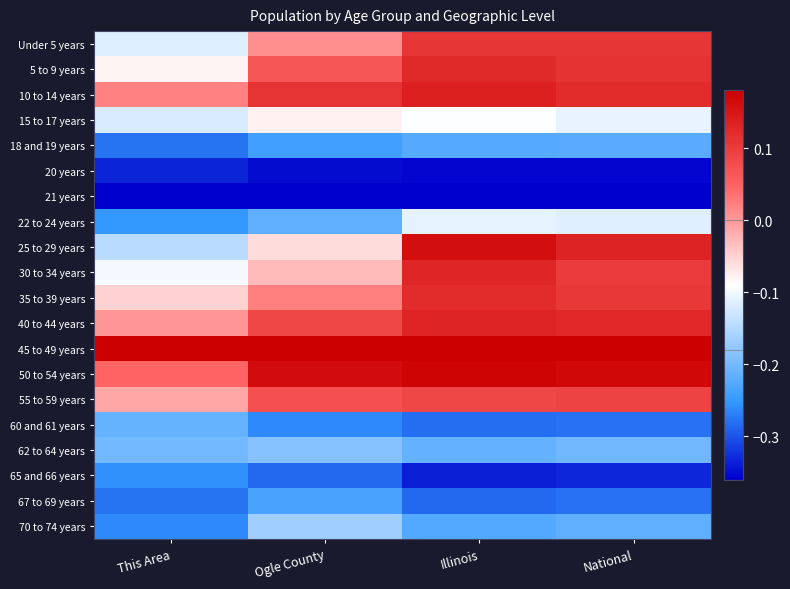

Reading left to right, extract all data points from this chart.

Under 5 years: This Area=-0.1	Ogle County=0.0	Illinois=0.1	National=0.1
5 to 9 years: This Area=-0.1	Ogle County=0.1	Illinois=0.1	National=0.1
10 to 14 years: This Area=0.0	Ogle County=0.1	Illinois=0.1	National=0.1
15 to 17 years: This Area=-0.1	Ogle County=-0.1	Illinois=-0.1	National=-0.1
18 and 19 years: This Area=-0.3	Ogle County=-0.2	Illinois=-0.2	National=-0.2
20 years: This Area=-0.3	Ogle County=-0.4	Illinois=-0.4	National=-0.4
21 years: This Area=-0.4	Ogle County=-0.4	Illinois=-0.4	National=-0.4
22 to 24 years: This Area=-0.3	Ogle County=-0.2	Illinois=-0.1	National=-0.1
25 to 29 years: This Area=-0.1	Ogle County=-0.1	Illinois=0.2	National=0.1
30 to 34 years: This Area=-0.1	Ogle County=-0.0	Illinois=0.1	National=0.1
35 to 39 years: This Area=-0.1	Ogle County=0.0	Illinois=0.1	National=0.1
40 to 44 years: This Area=0.0	Ogle County=0.1	Illinois=0.1	National=0.1
45 to 49 years: This Area=0.2	Ogle County=0.2	Illinois=0.2	National=0.2
50 to 54 years: This Area=0.0	Ogle County=0.2	Illinois=0.2	National=0.2
55 to 59 years: This Area=-0.0	Ogle County=0.1	Illinois=0.1	National=0.1
60 and 61 years: This Area=-0.2	Ogle County=-0.3	Illinois=-0.3	National=-0.3
62 to 64 years: This Area=-0.2	Ogle County=-0.2	Illinois=-0.2	National=-0.2
65 and 66 years: This Area=-0.3	Ogle County=-0.3	Illinois=-0.3	National=-0.3
67 to 69 years: This Area=-0.3	Ogle County=-0.2	Illinois=-0.3	National=-0.3
70 to 74 years: This Area=-0.3	Ogle County=-0.2	Illinois=-0.2	National=-0.2